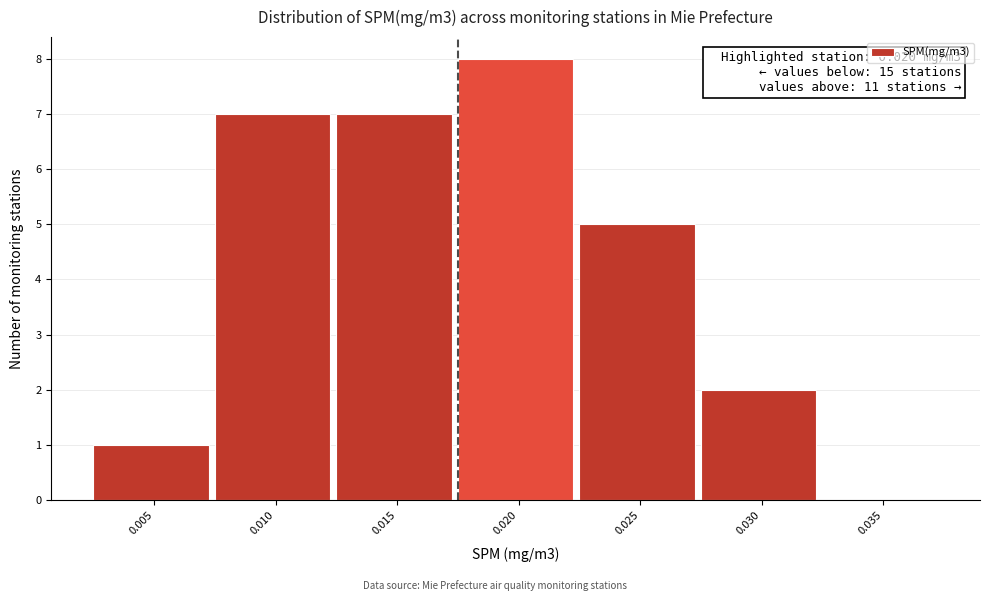

Reading left to right, list all the values displayed in this chart.

0.005=1	0.010=7	0.015=7	0.020=8	0.025=5	0.030=2	0.035=0